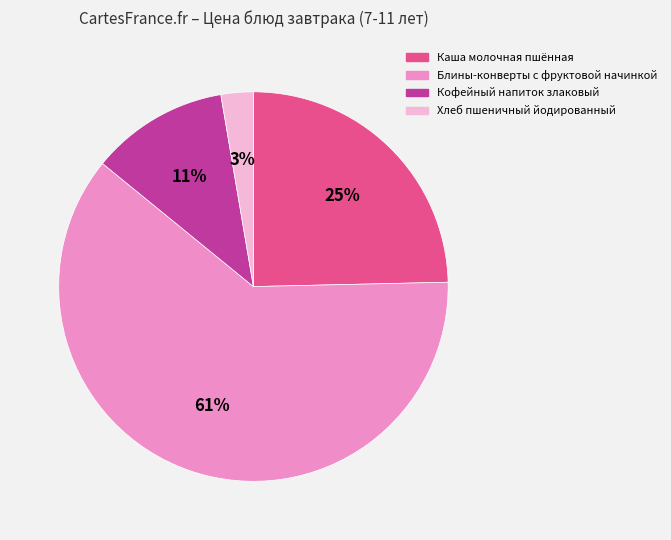

Is it true that Блины-конверты с фруктовой начинкой is 61% of the pie?

True